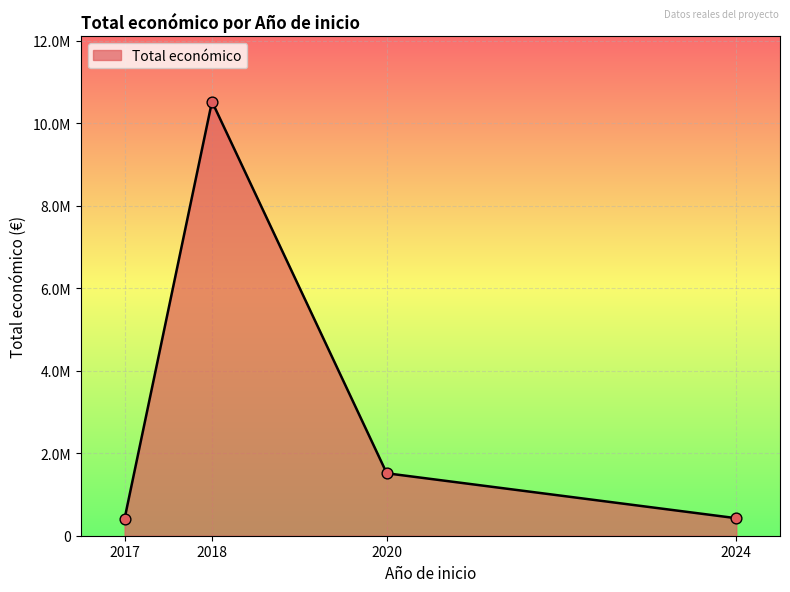

Does the chart have visible grid lines?

Yes